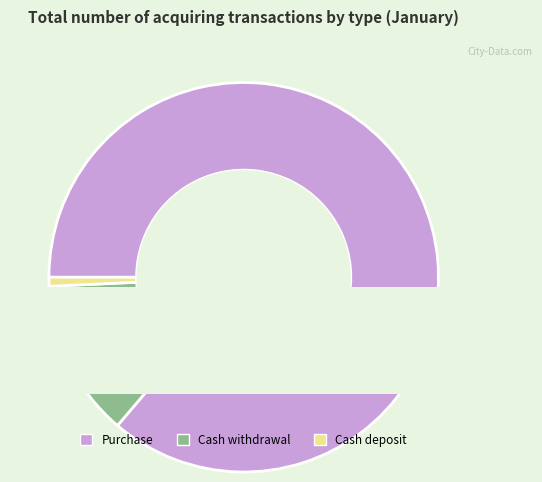

Which slice is the largest?

Purchase